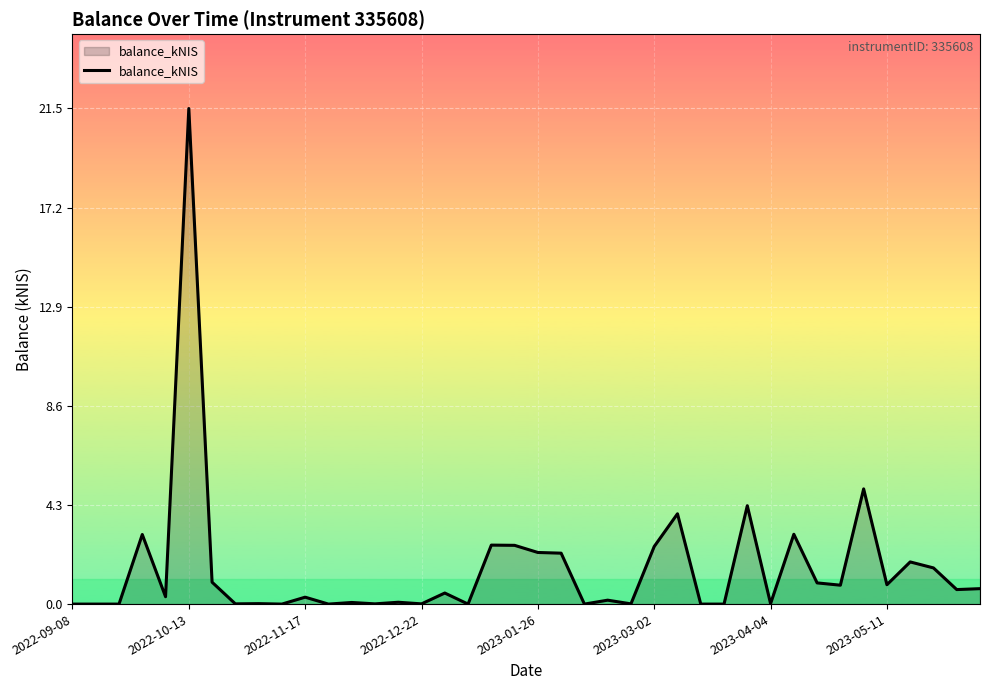

How many lines are shown in the chart?

1